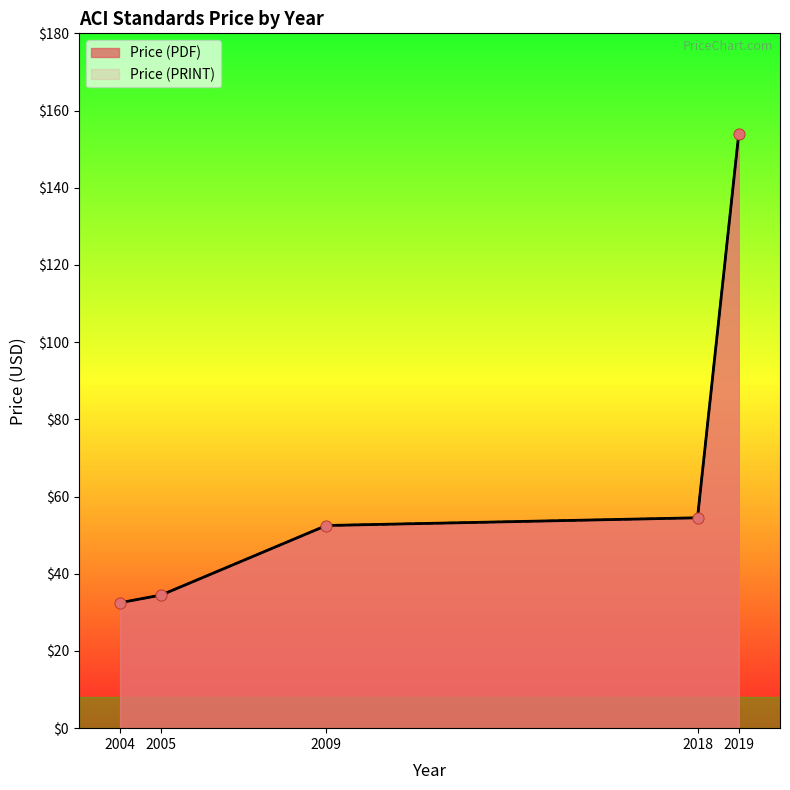

At how many categories does at least one series exceed 71?

1